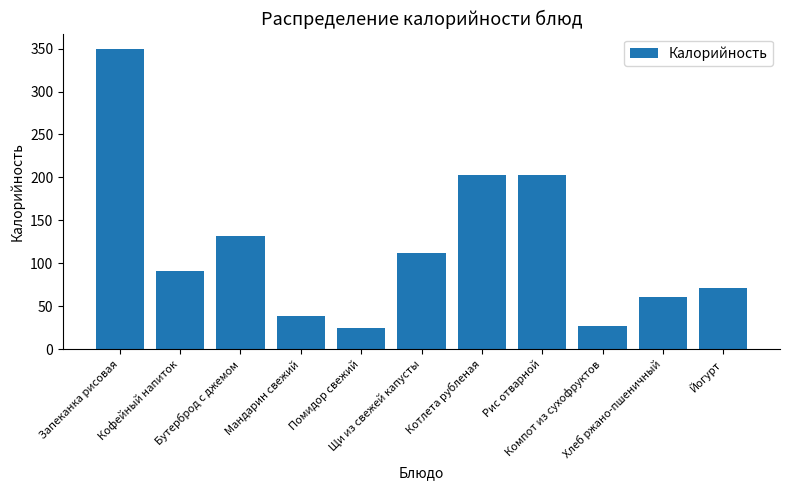

Is it true that the value at Котлета рубленая is 202.8?

True